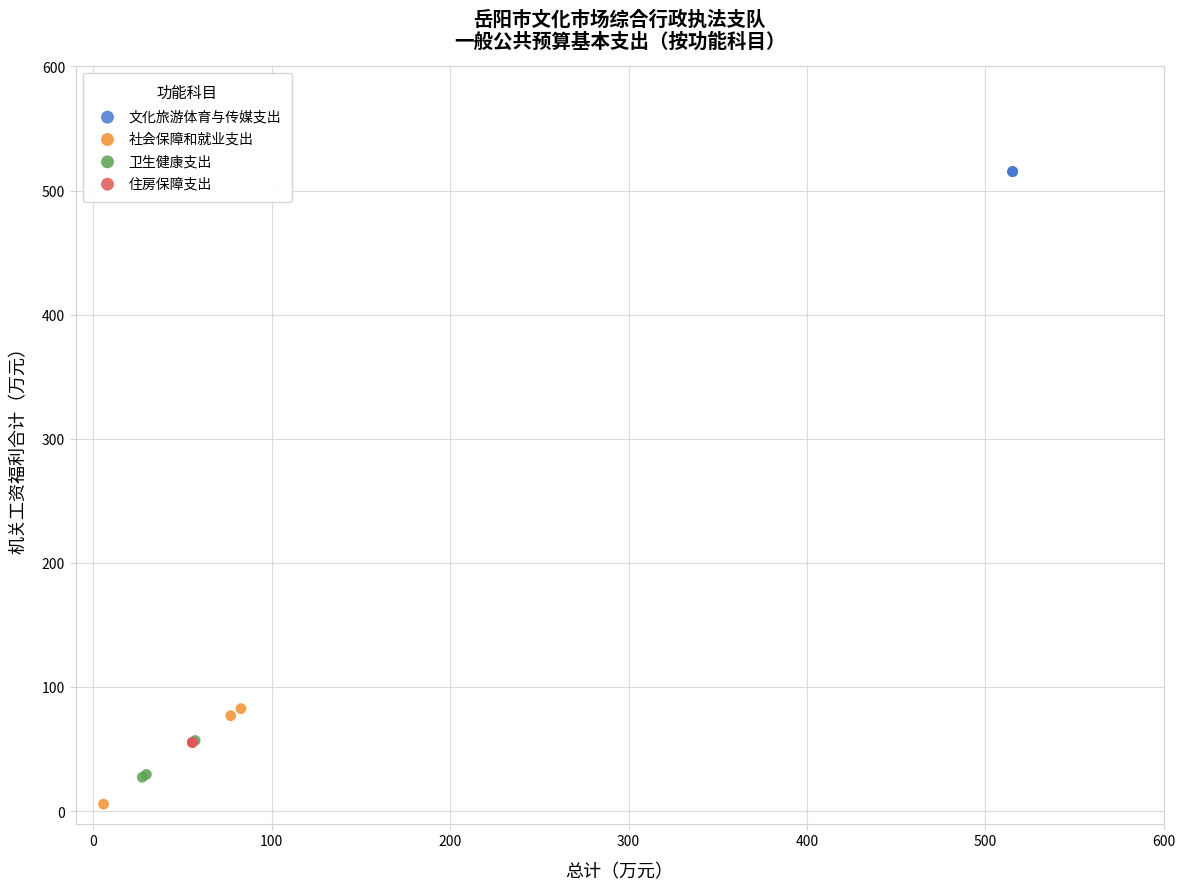

Which series reaches the maximum Y coordinate?

文化旅游体育与传媒支出